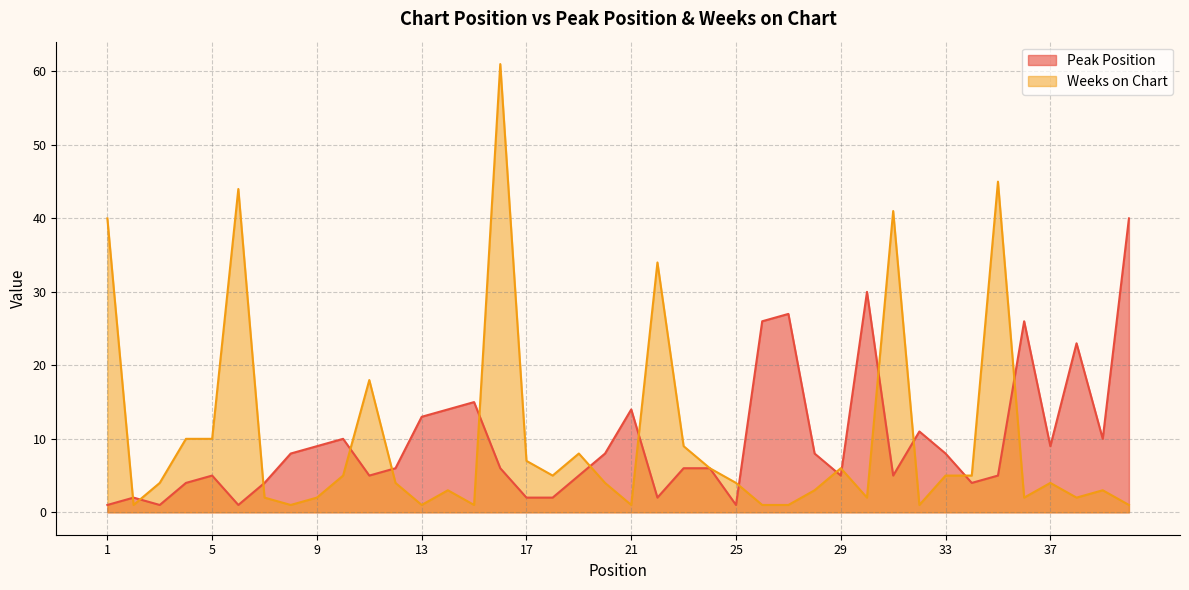

What is the maximum value shown in the chart?

61